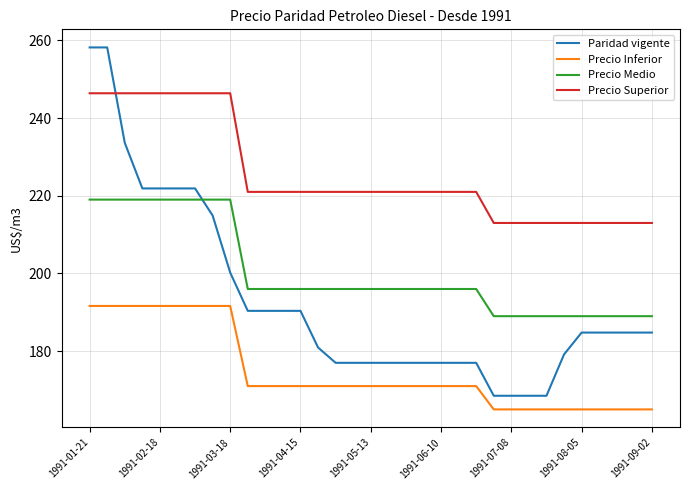

What is the greatest value displayed?

258.2